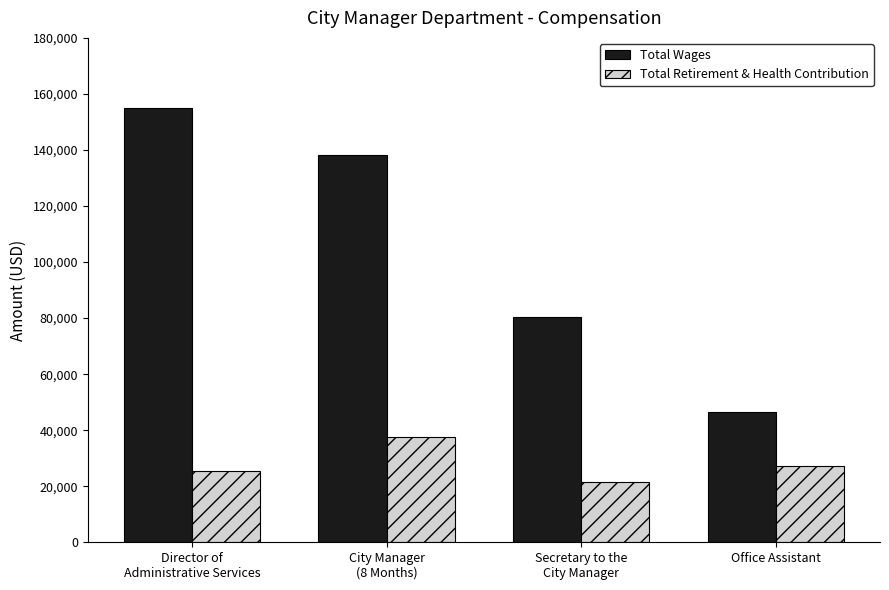

Where does the Total Wages series first go above 138146?

Director of
Administrative Services